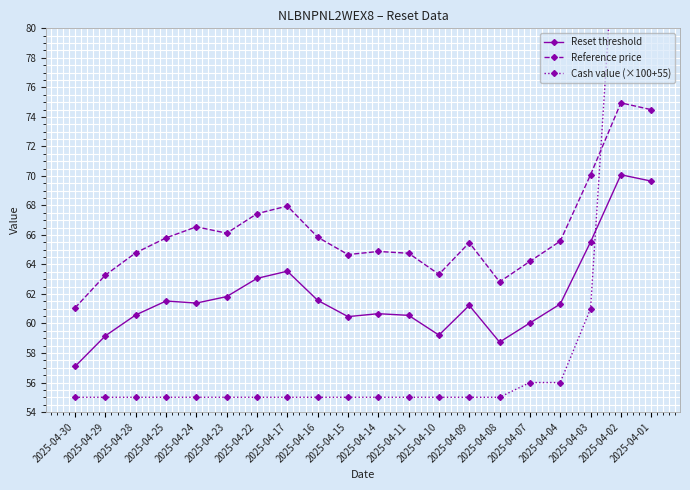

At which category does Reference price reach its first local valley?

2025-04-23